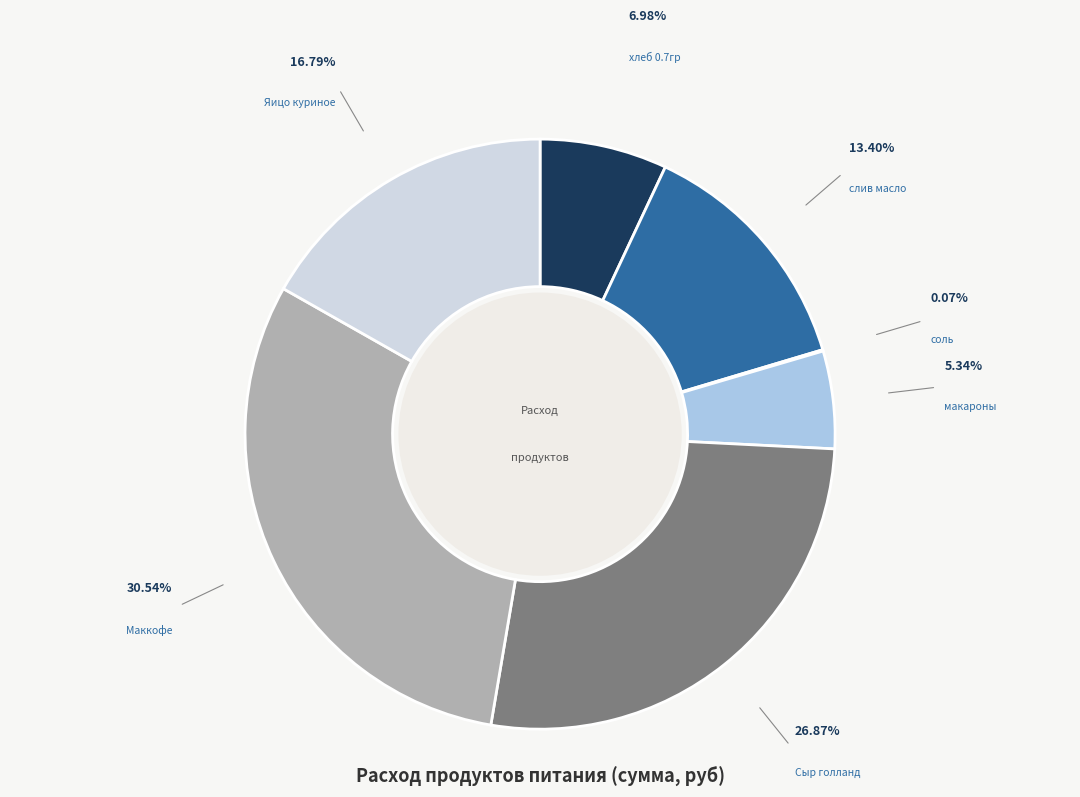

What is the largest slice in the pie chart?

Маккофе